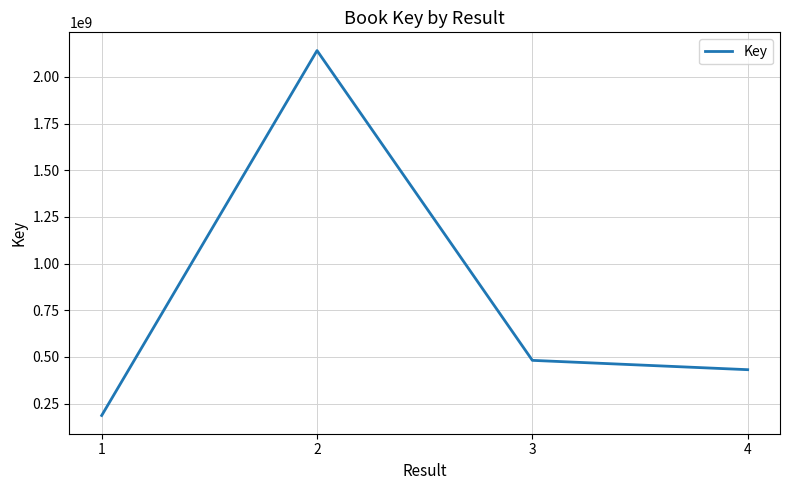

Approximately how many times larger is the value at 1 compared to 3?

0.4